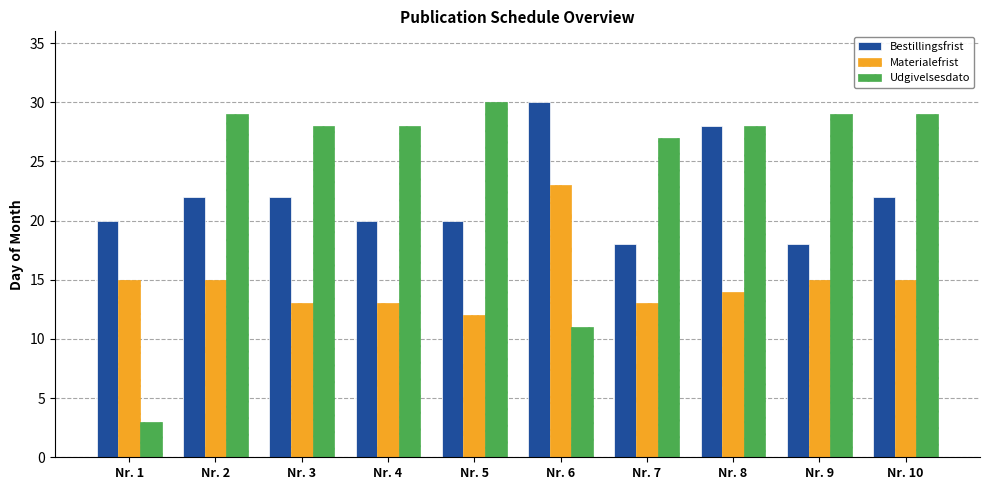

Reading left to right, what are all the values shown in this chart?

Bestillingsfrist: 20	22	22	20	20	30	18	28	18	22
Materialefrist: 15	15	13	13	12	23	13	14	15	15
Udgivelsesdato: 3	29	28	28	30	11	27	28	29	29